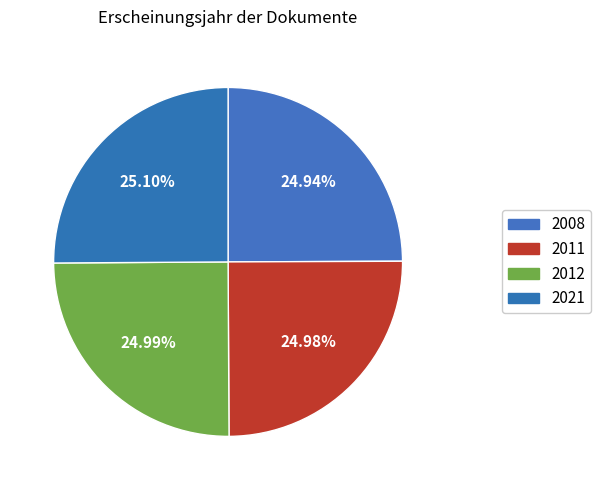

Does any single category account for the majority?

No